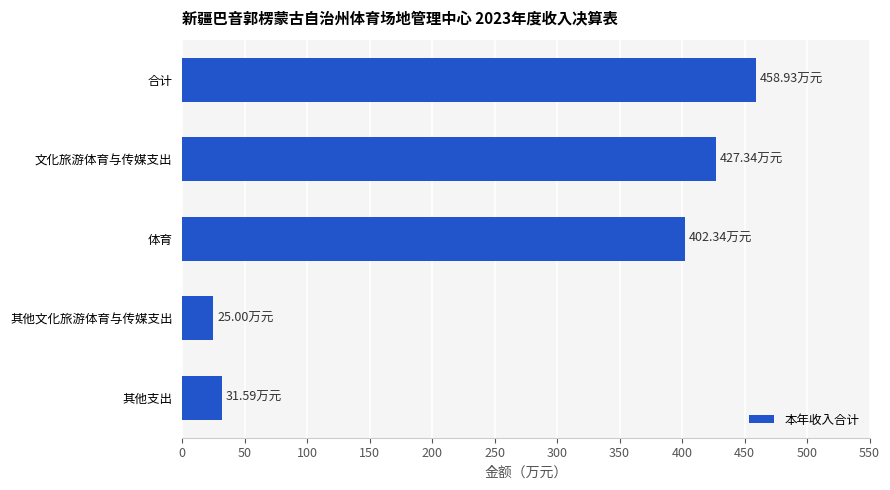

What is the minimum value shown in the chart?

25.0